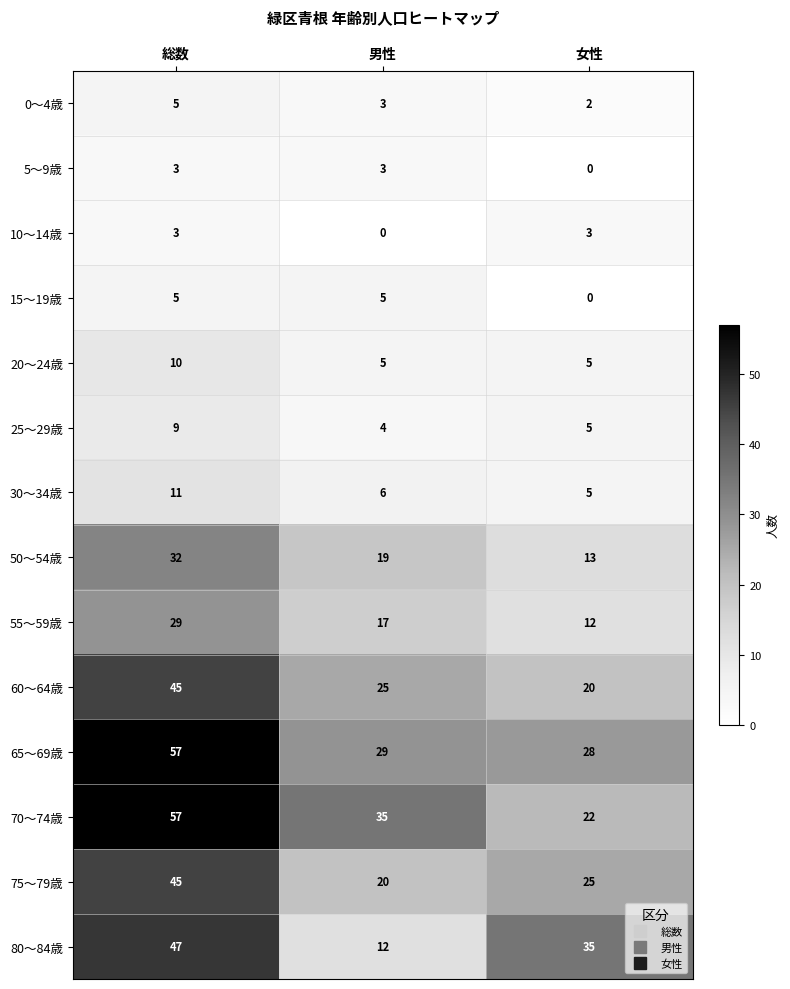

The value of 55～59歳 at 女性 is 12. True or false?

True